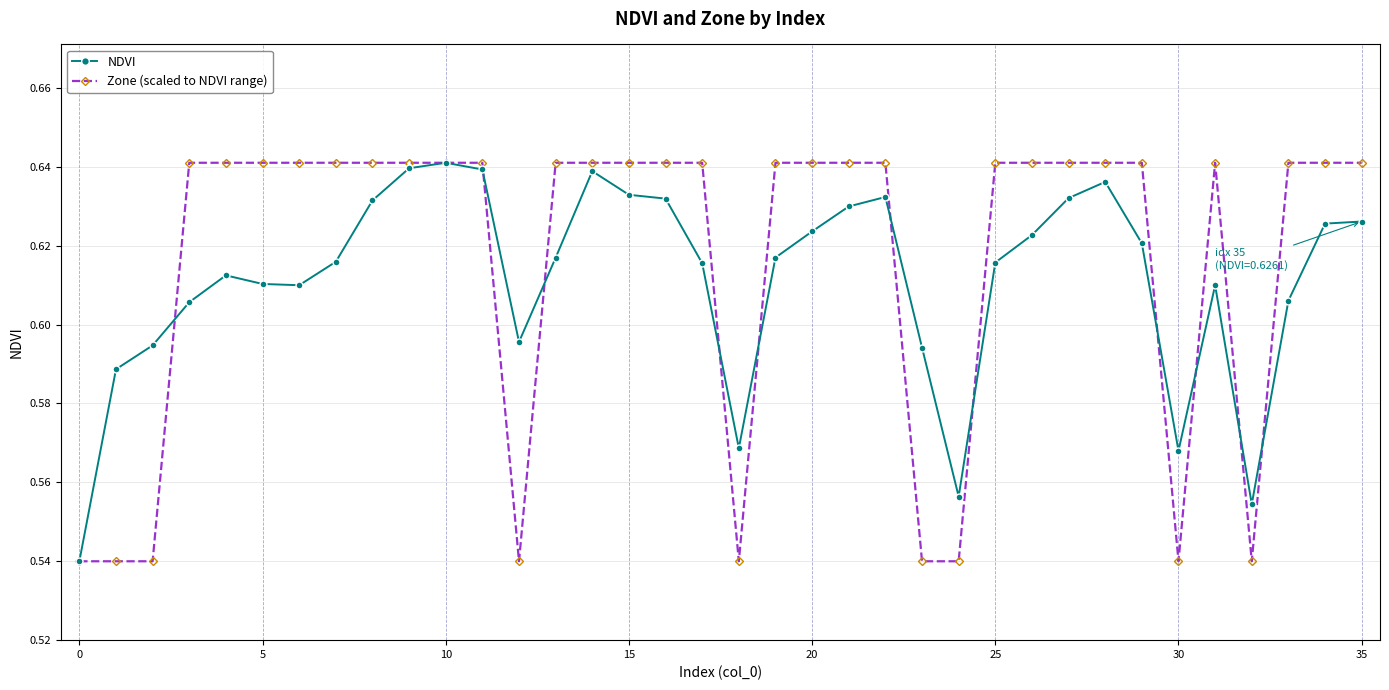

How many NDVI values are between 0 and 1?

36